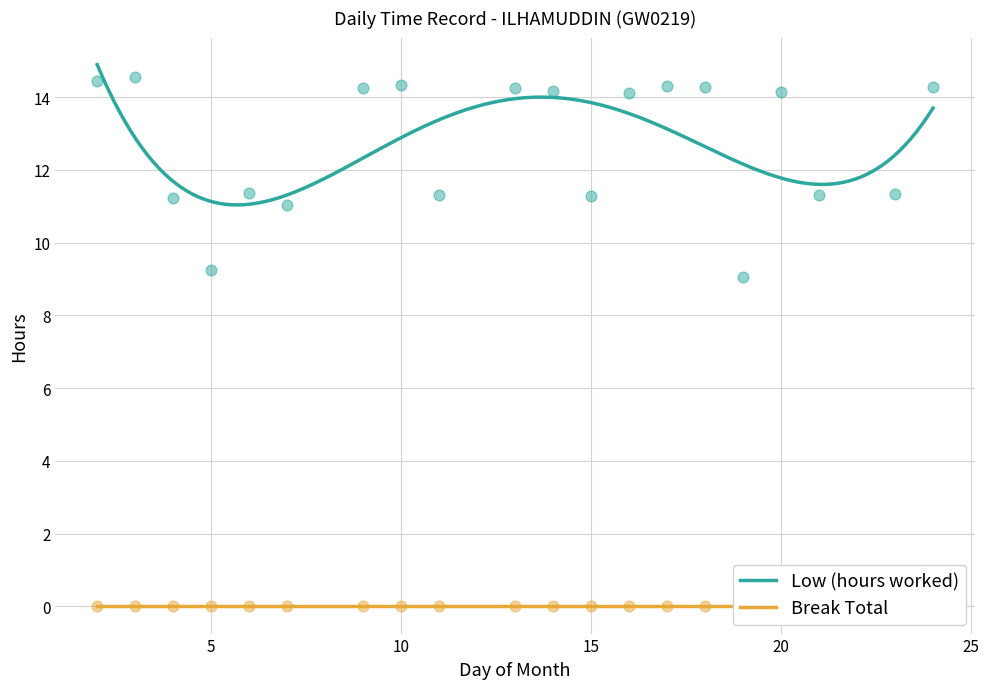

Approximately how many times larger is the value at 5 compared to 9?

0.6